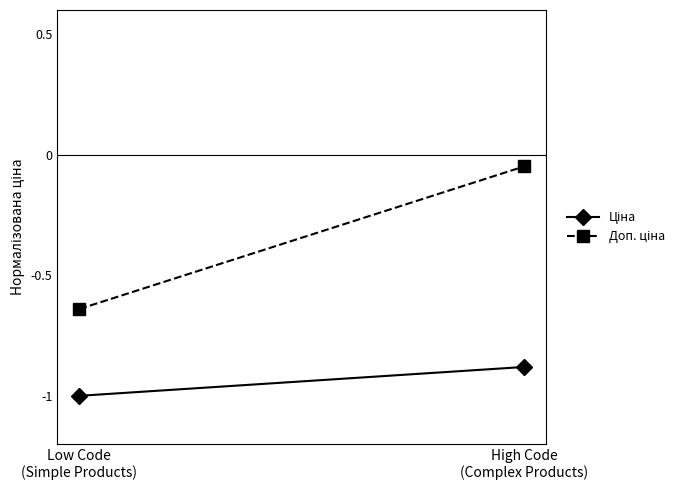

What is the sum of the Доп. ціна values at Low Code
(Simple Products) and High Code
(Complex Products)?

-0.7